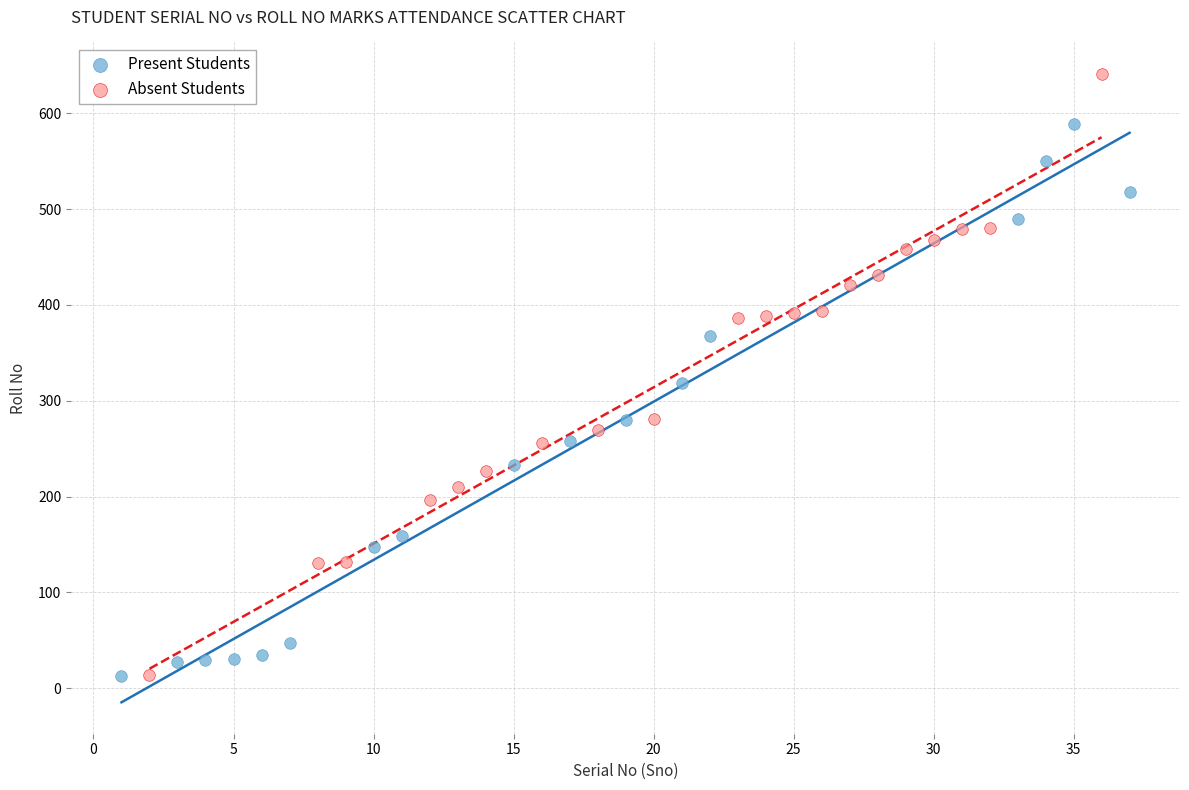

Which series contains the highest Y value?

Absent Students